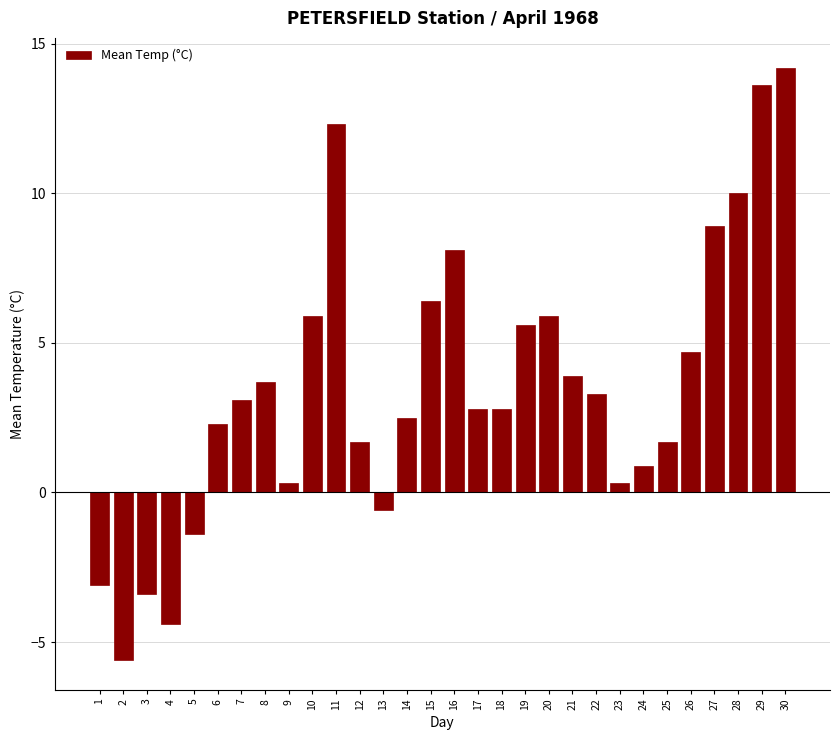

Reading left to right, what are all the values shown in this chart?

1=-3.1	2=-5.6	3=-3.4	4=-4.4	5=-1.4	6=2.3	7=3.1	8=3.7	9=0.3	10=5.9	11=12.3	12=1.7	13=-0.6	14=2.5	15=6.4	16=8.1	17=2.8	18=2.8	19=5.6	20=5.9	21=3.9	22=3.3	23=0.3	24=0.9	25=1.7	26=4.7	27=8.9	28=10.0	29=13.6	30=14.2